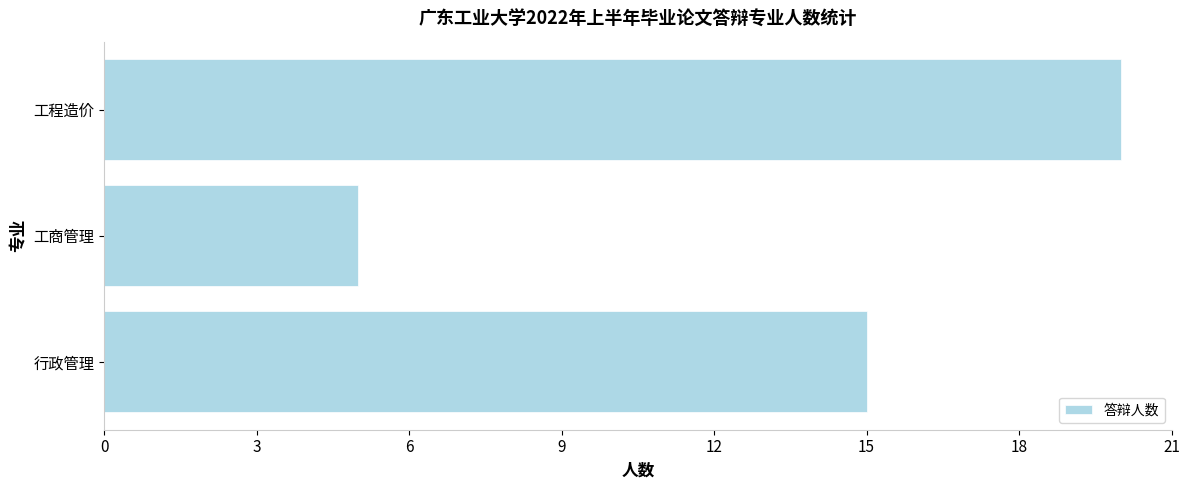

Reading top to bottom, extract all data points from this chart.

20	5	15